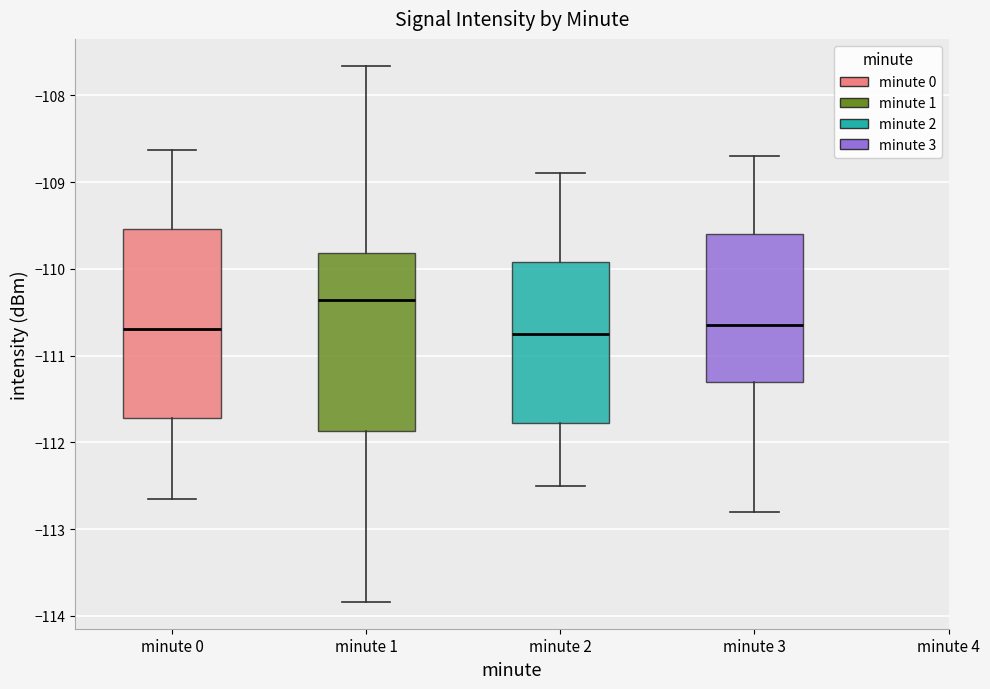

Which box has the highest median line?

minute 1